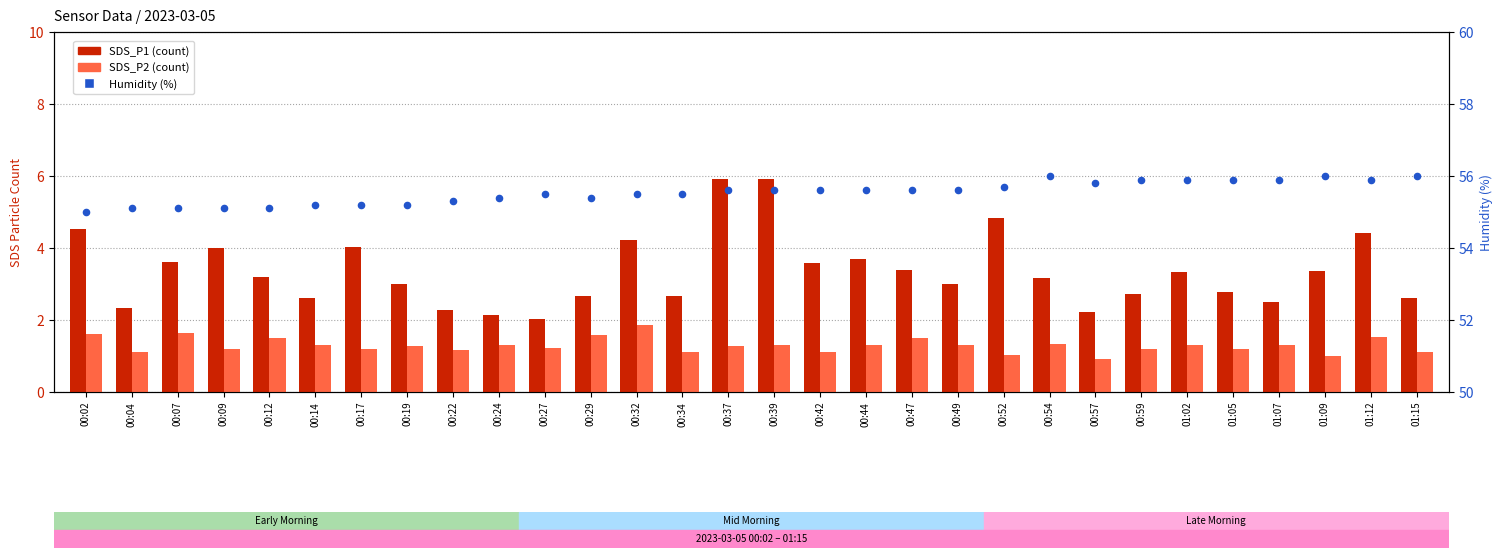

Which series has the largest total across all categories?

Humidity (%)